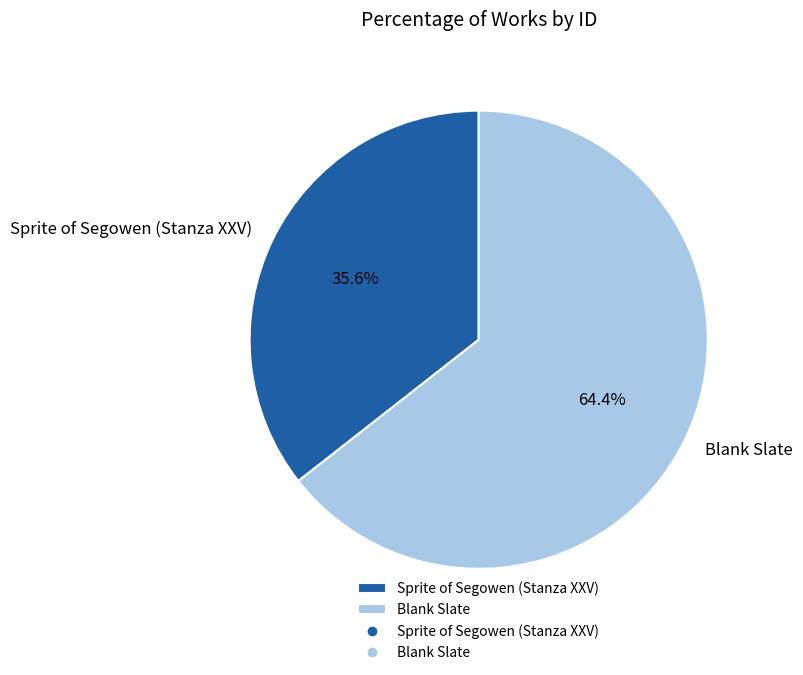

What portion of the pie excludes Sprite of Segowen (Stanza XXV)?

64.4%